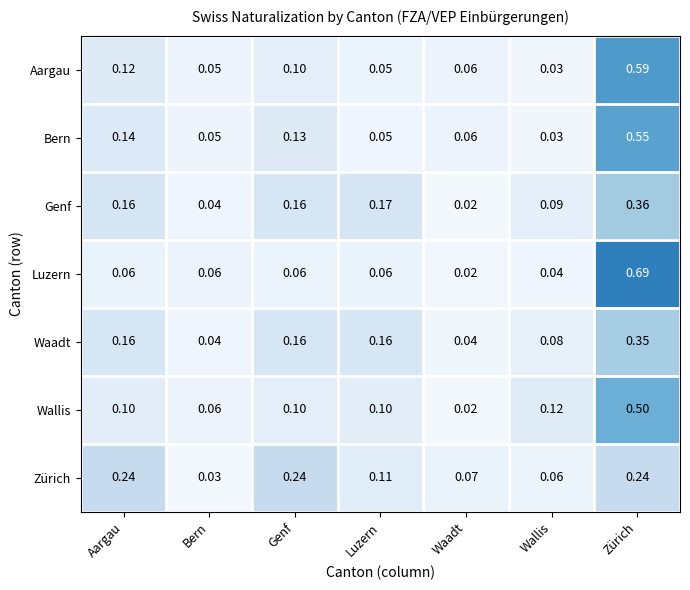

Where is Genf nearest to the value 0?

Waadt